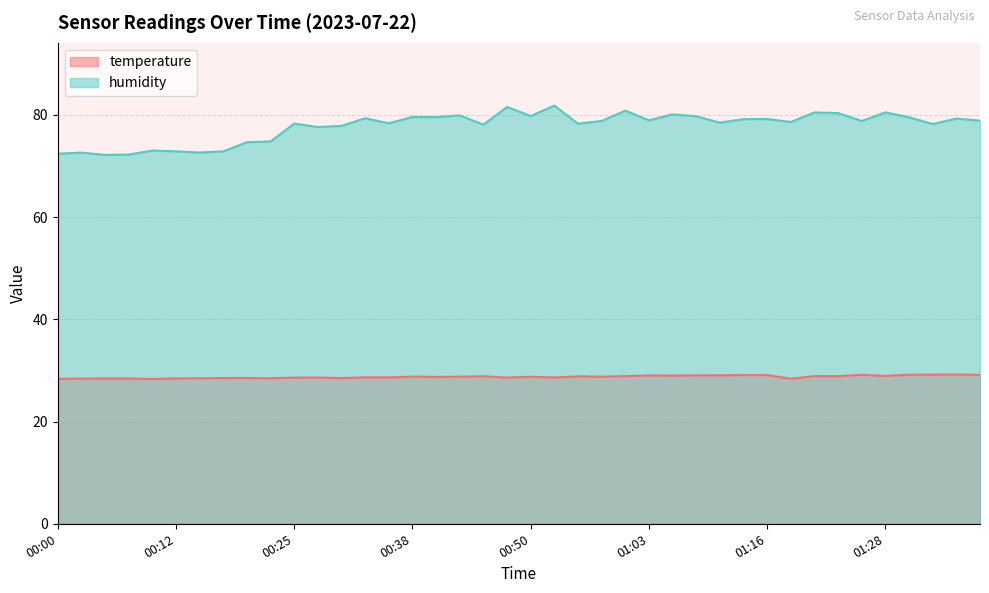

True or false: temperature has more than 2 points higher than both neighbors.

True